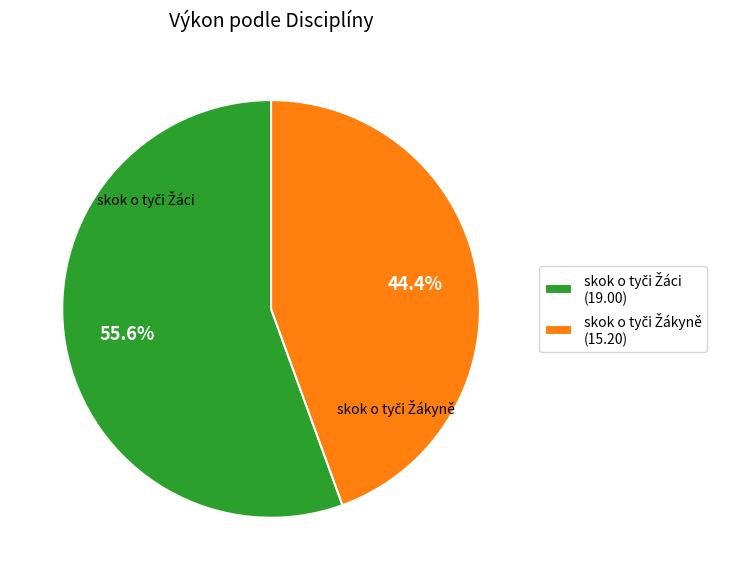

To the nearest percent, what is the difference between the largest and smallest slice percentages?

11%